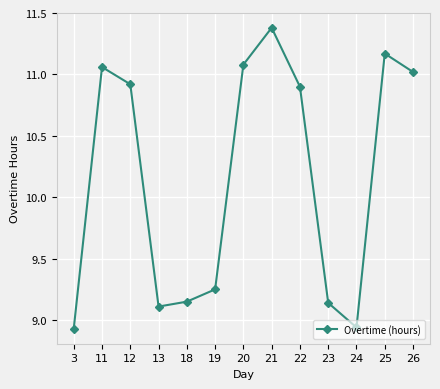

The chart shows a value of 11.0 at 26. True or false?

True